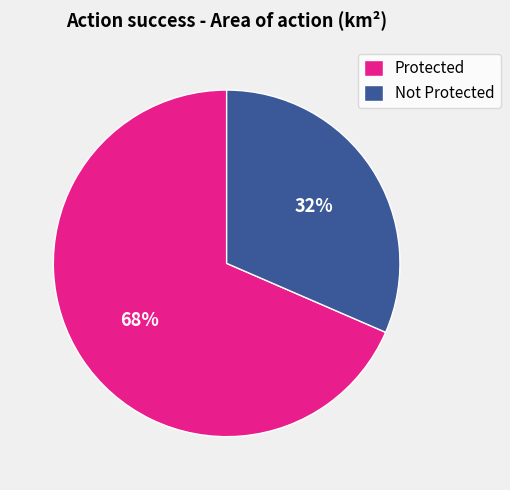

To the nearest percent, what percentage of the pie is Protected?

68%